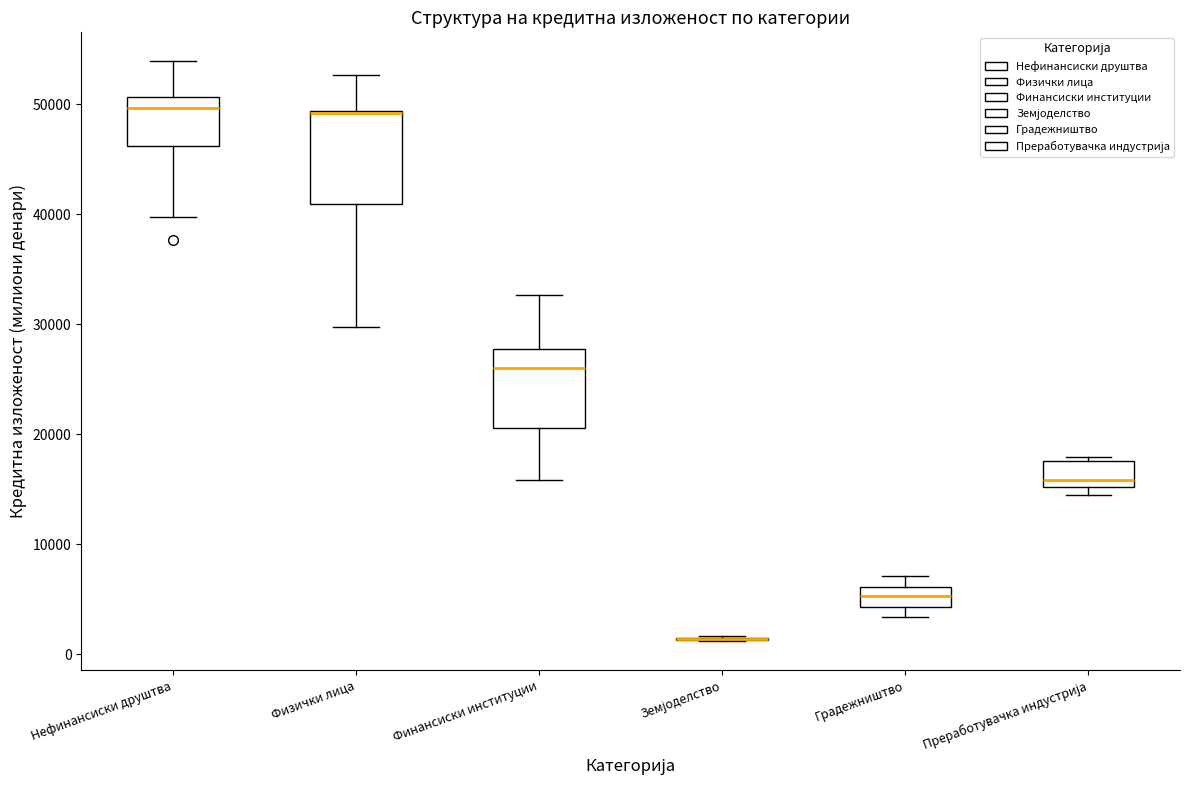

Where is the upper edge of the box for Преработувачка индустрија on the y-axis? The values are not printed on the chart, so give them approximately, as read against the axis.

18000